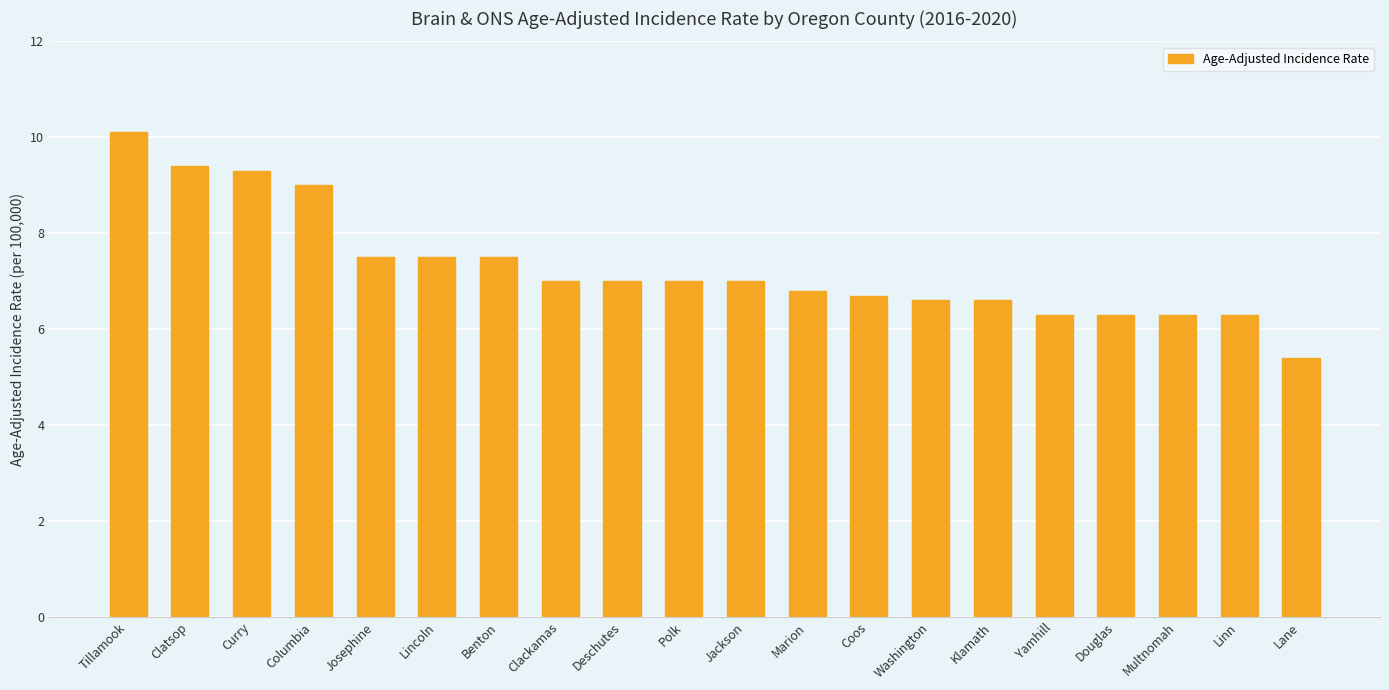

True or false: the data shows 9.4 at Clatsop.

True